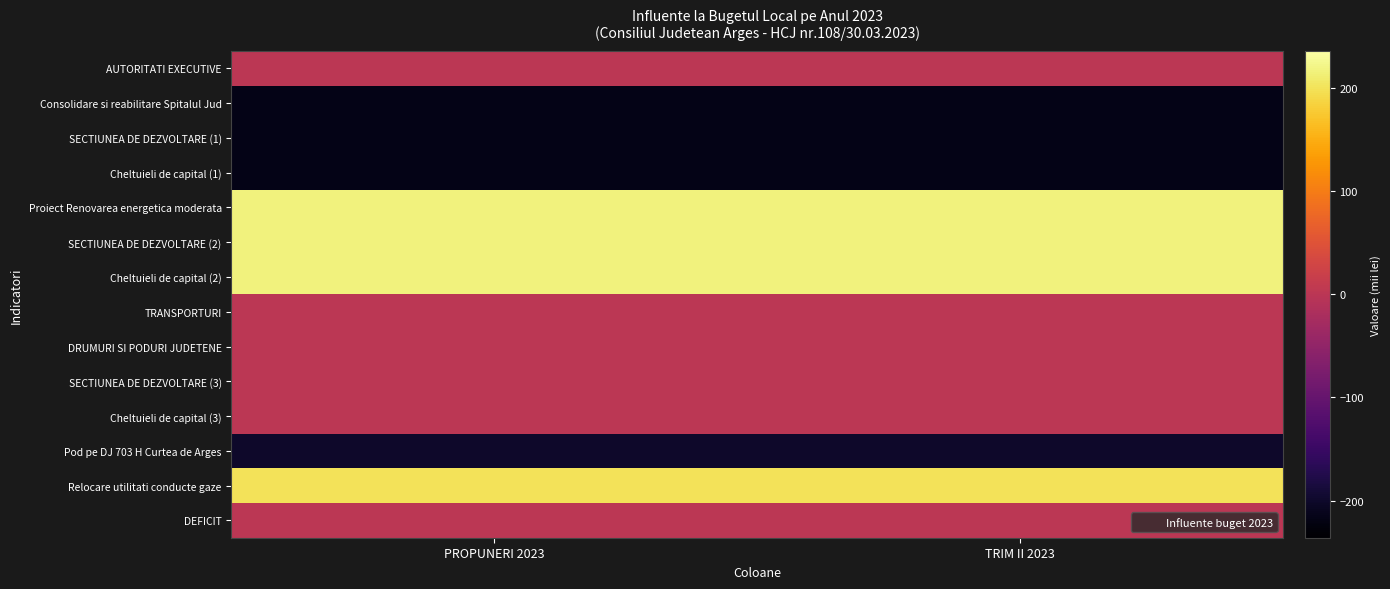

Which category has the highest value across all series?

PROPUNERI 2023